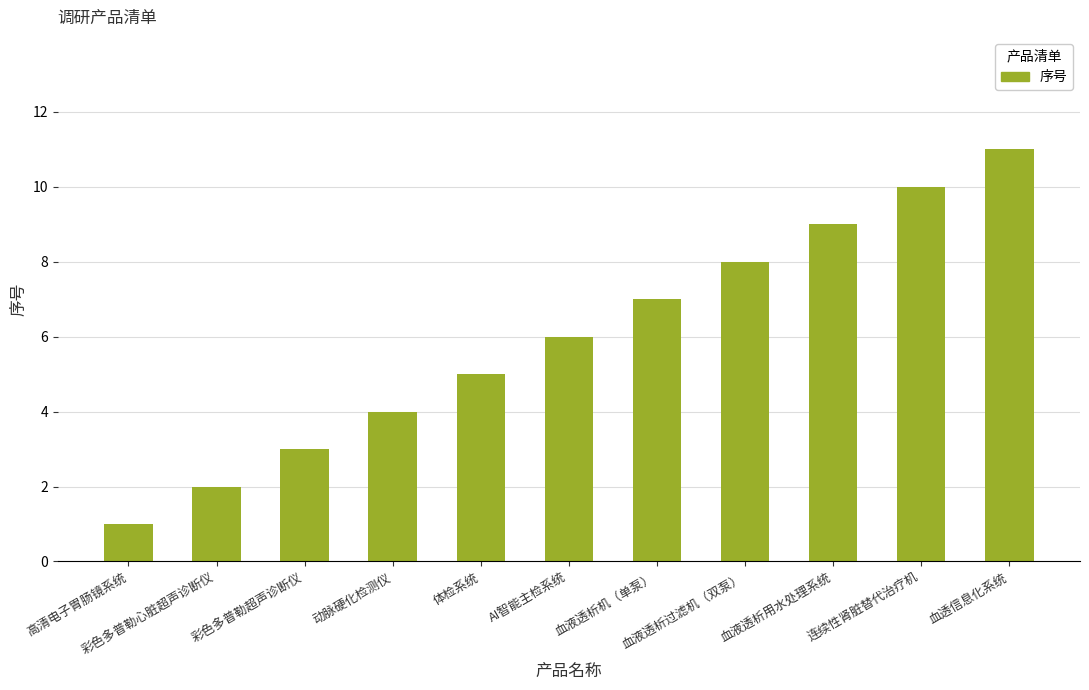

What value does the data have at 血透信息化系统, to the nearest 10?

10